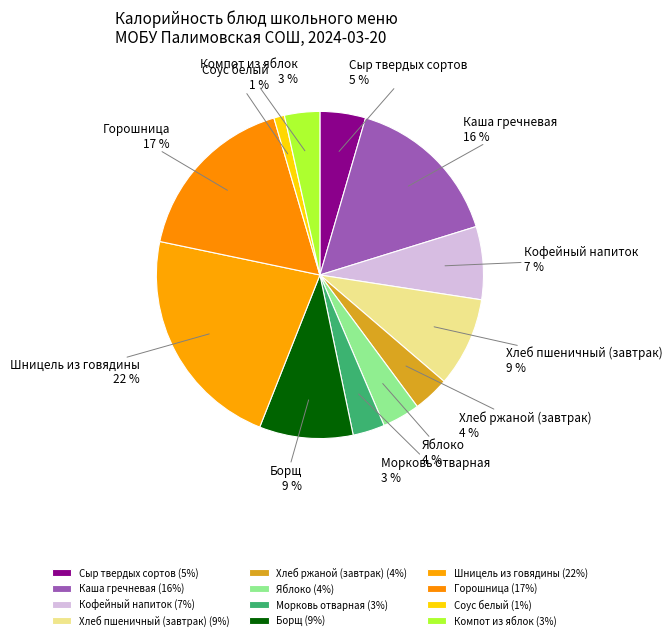

Is there any slice that represents more than half of the pie?

No